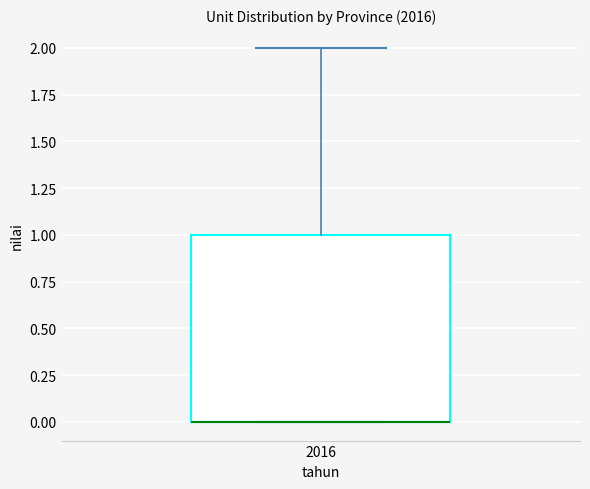

Where is the upper edge of the box at x = 2016 on the y-axis? The values are not printed on the chart, so give them approximately, as read against the axis.

1